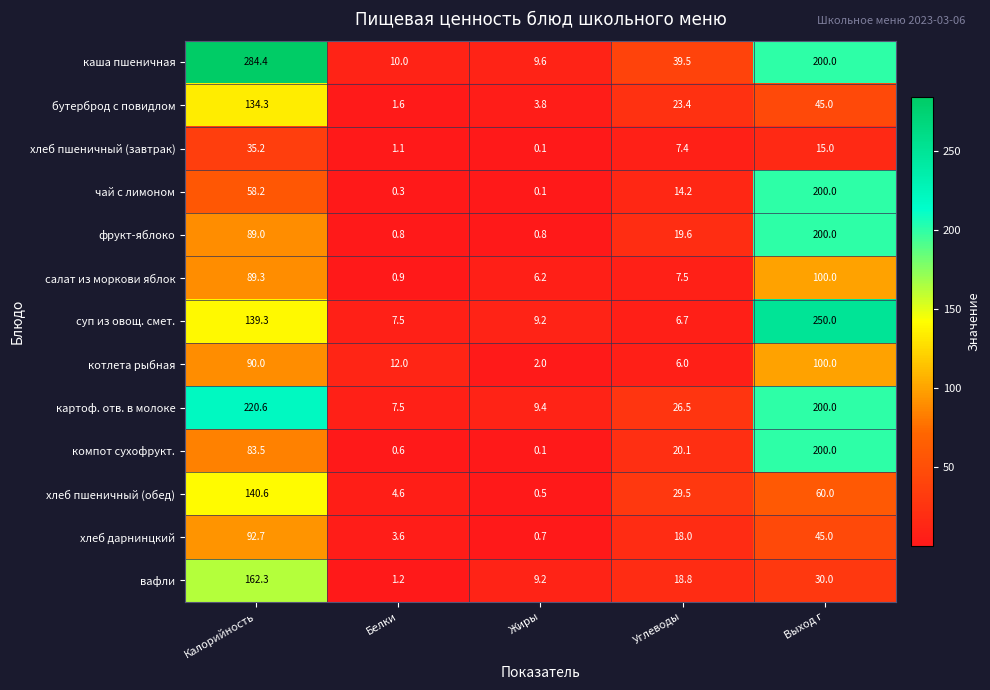

At which category is the sum across all series the highest?

Выход г